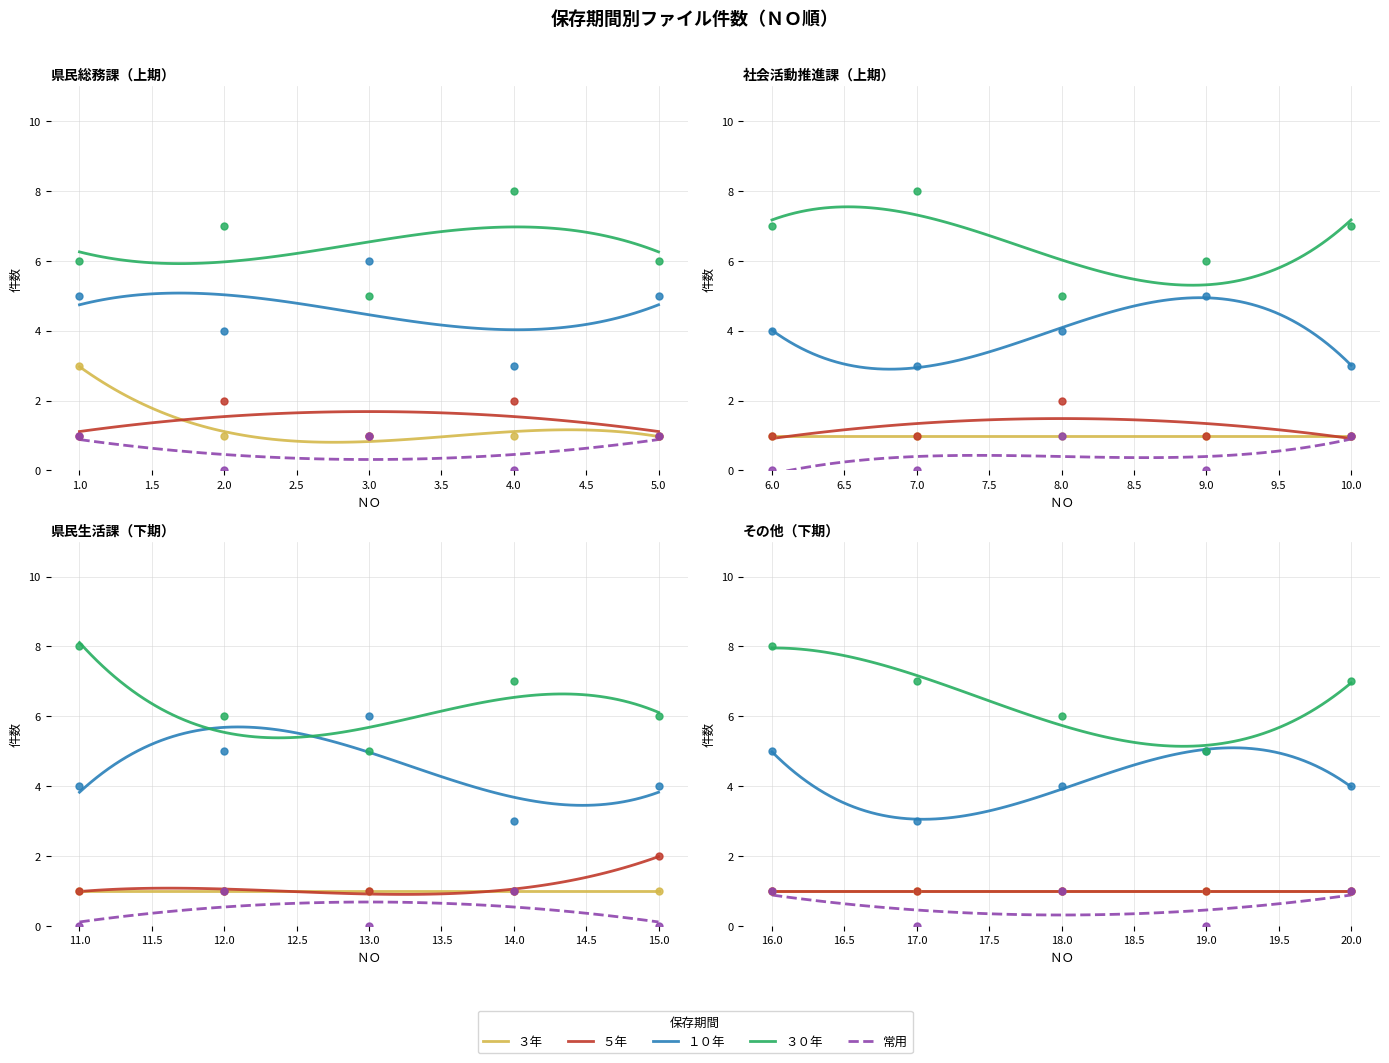

Which series has the largest total across all categories?

３０年